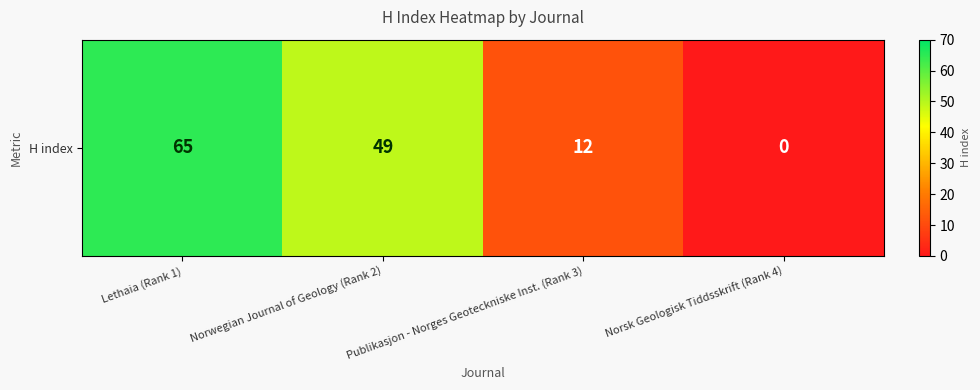

How many data points does each series have?

4